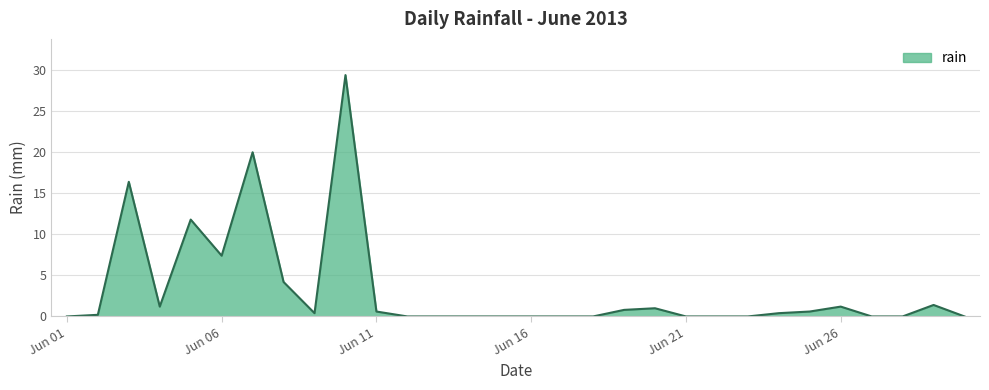

At which category does the chart reach its minimum across all series?

Jun 01